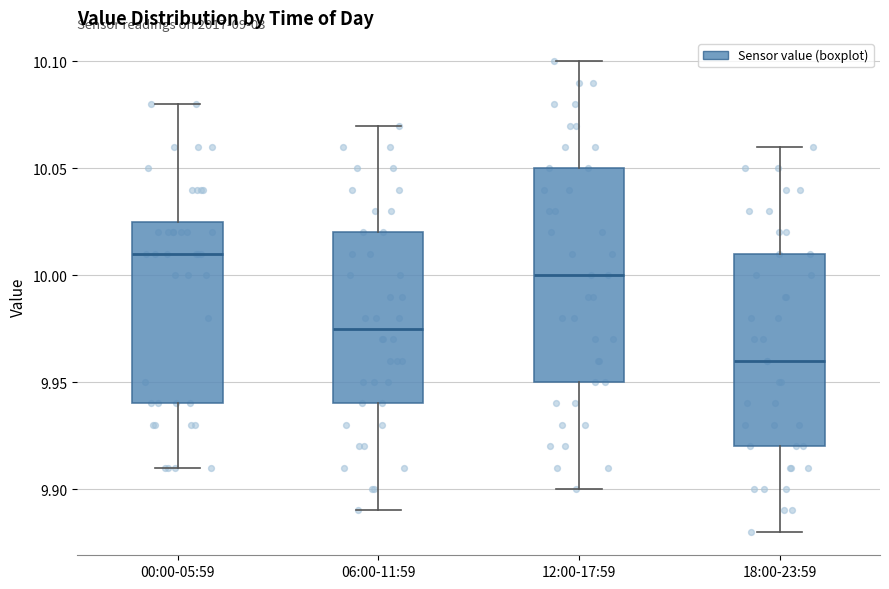

Where is the upper edge of the box for 00:00-05:59 on the y-axis? The values are not printed on the chart, so give them approximately, as read against the axis.

10.025